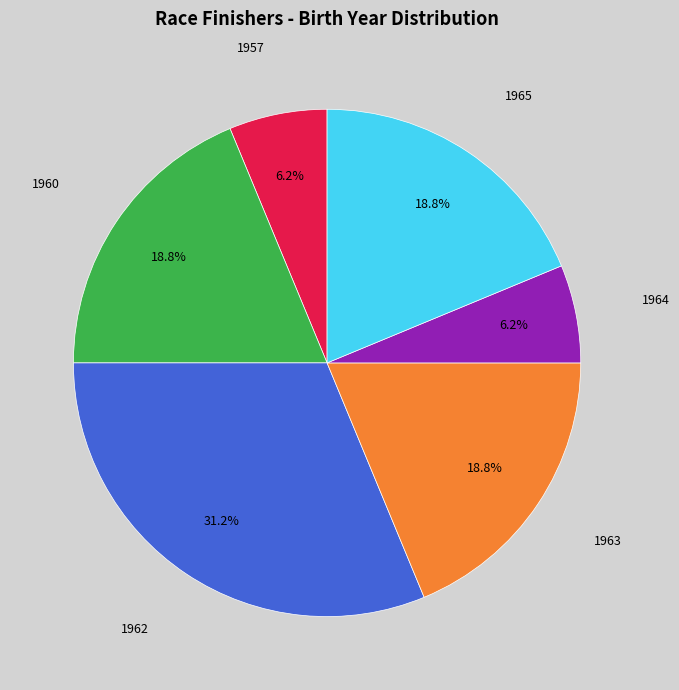

What percentage is the 1963 slice, to the nearest percent?

19%